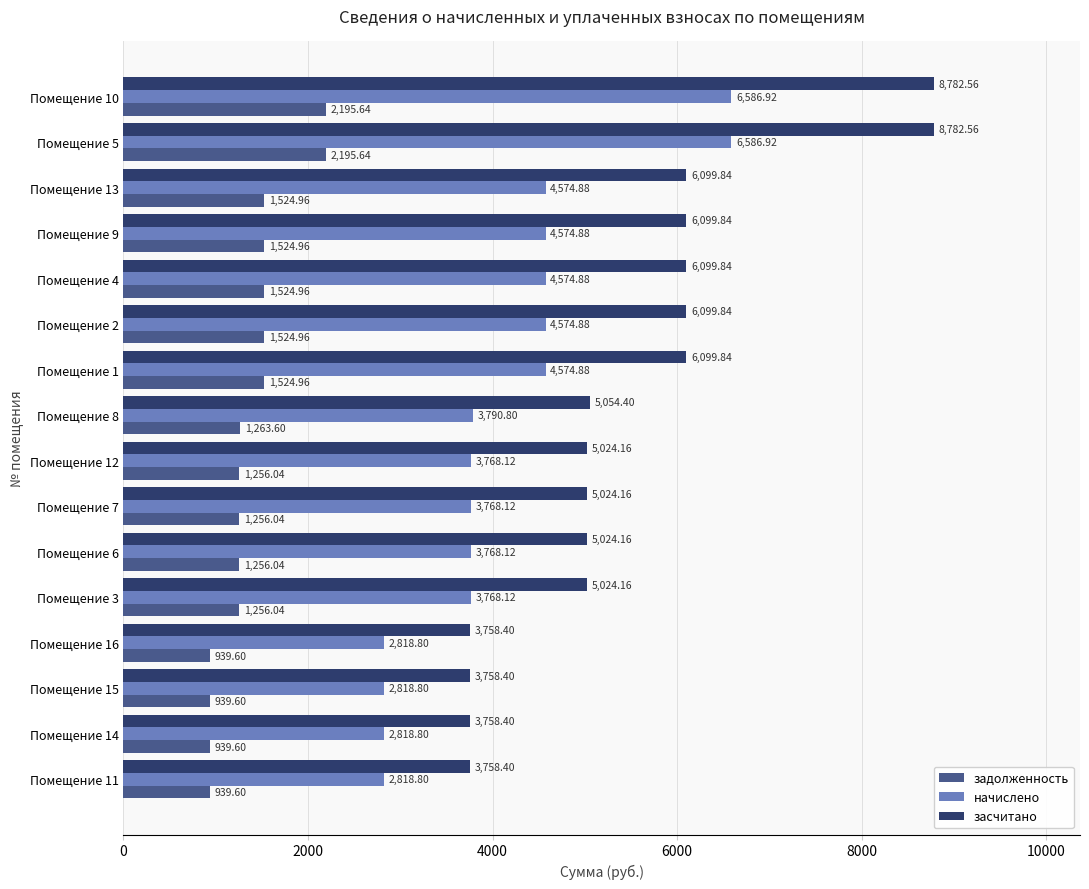

List the series in order of their peak value, highest first.

засчитано, начислено, задолженность